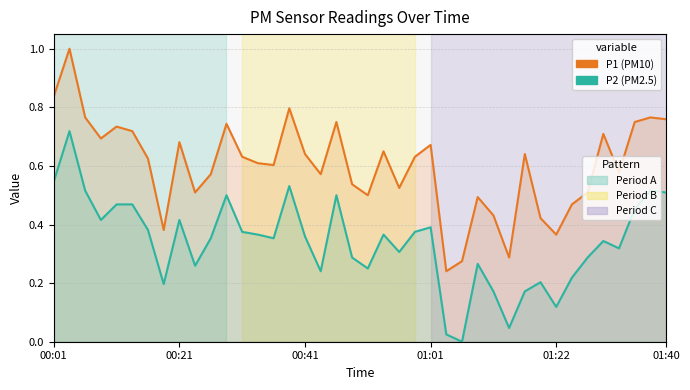

Which has a higher value, 35 or 29?

35